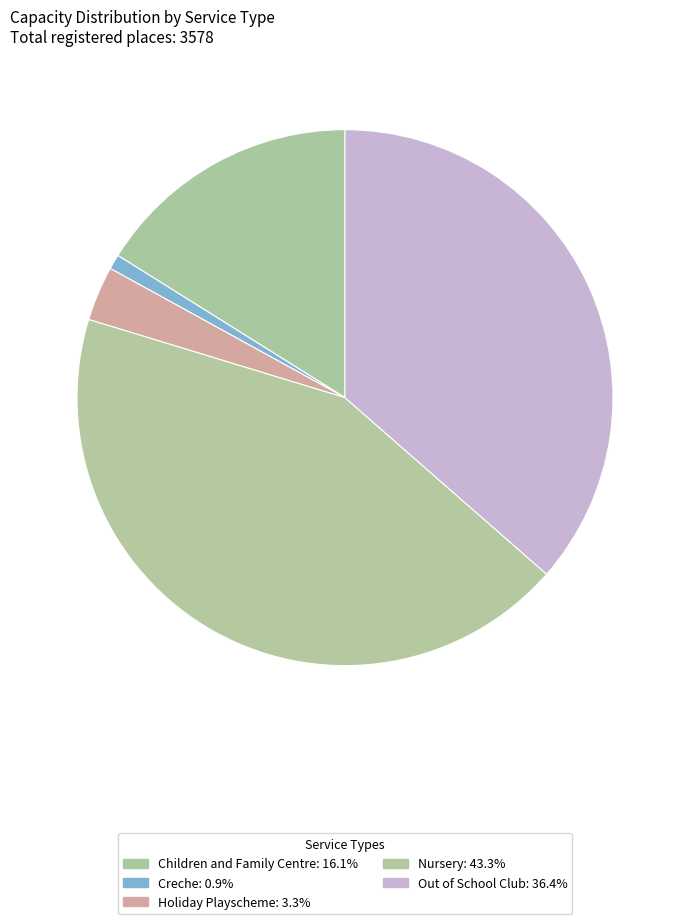

Does any single category account for the majority?

No